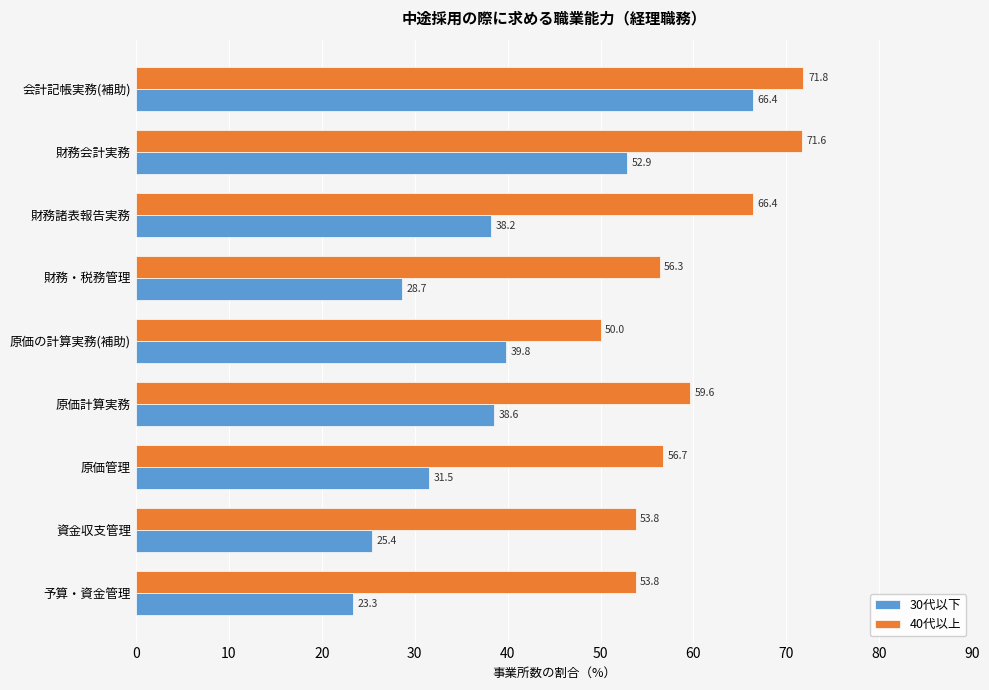

At which label is 30代以下 closest to 44?

原価の計算実務(補助)